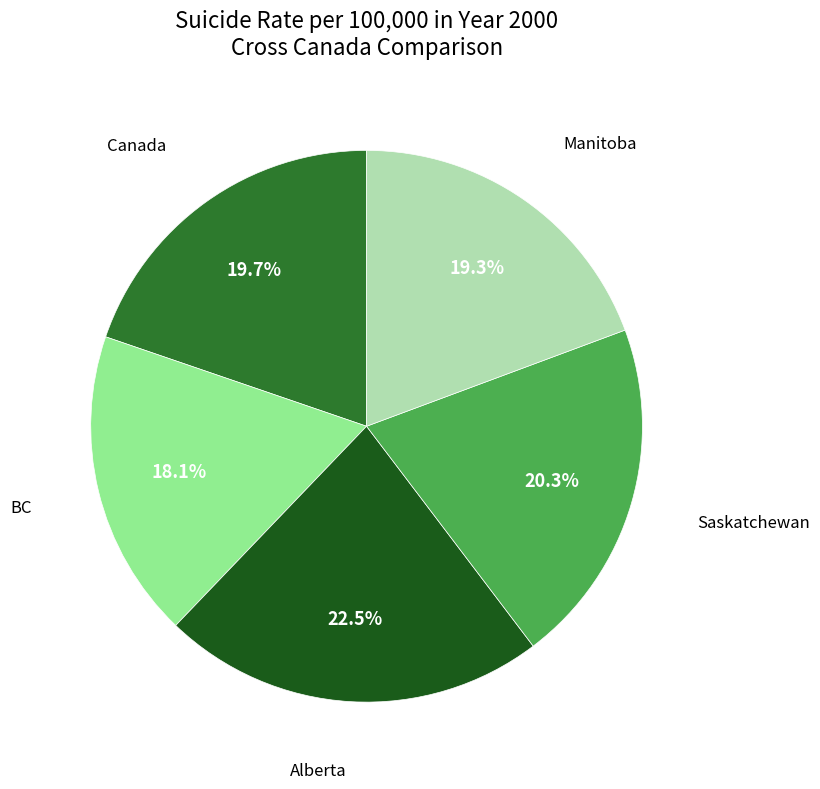

Is there any slice that represents more than half of the pie?

No